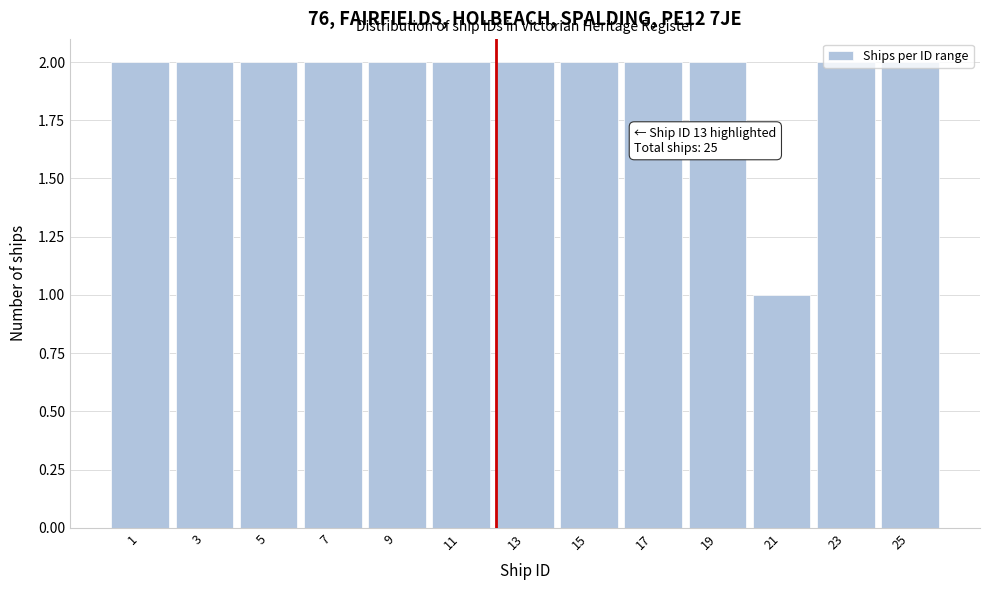

Which category has the lowest value across all series?

21